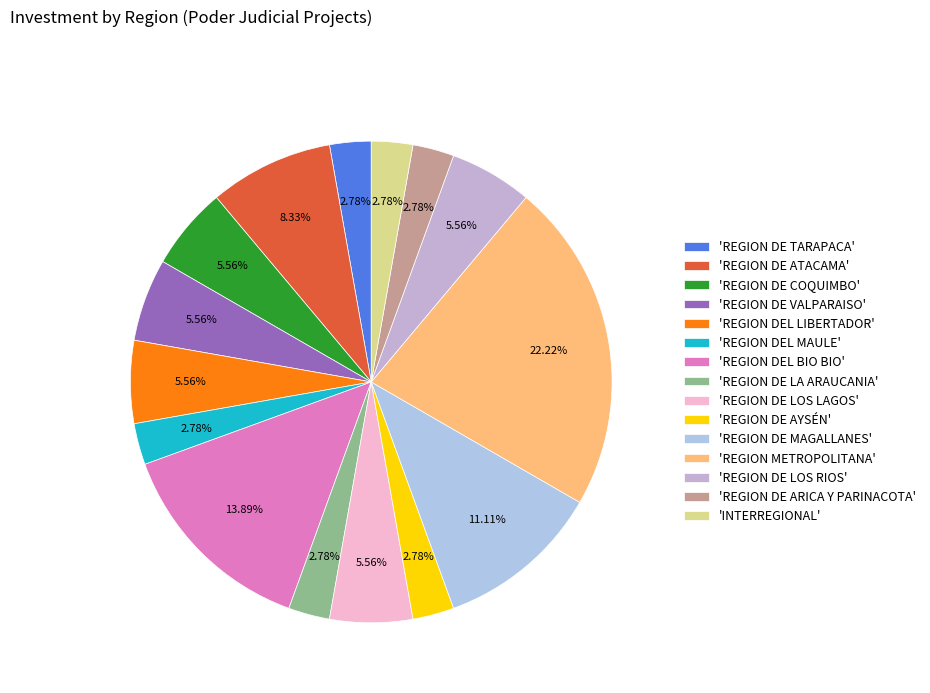

Rank the categories by value from highest to lowest.

REGION METROPOLITANA, REGION DEL BIO BIO, REGION DE MAGALLANES, REGION DE ATACAMA, REGION DE COQUIMBO, REGION DE VALPARAISO, REGION DEL LIBERTADOR, REGION DE LOS LAGOS, REGION DE LOS RIOS, REGION DE TARAPACA, REGION DEL MAULE, REGION DE LA ARAUCANIA, REGION DE AYSÉN, REGION DE ARICA Y PARINACOTA, INTERREGIONAL